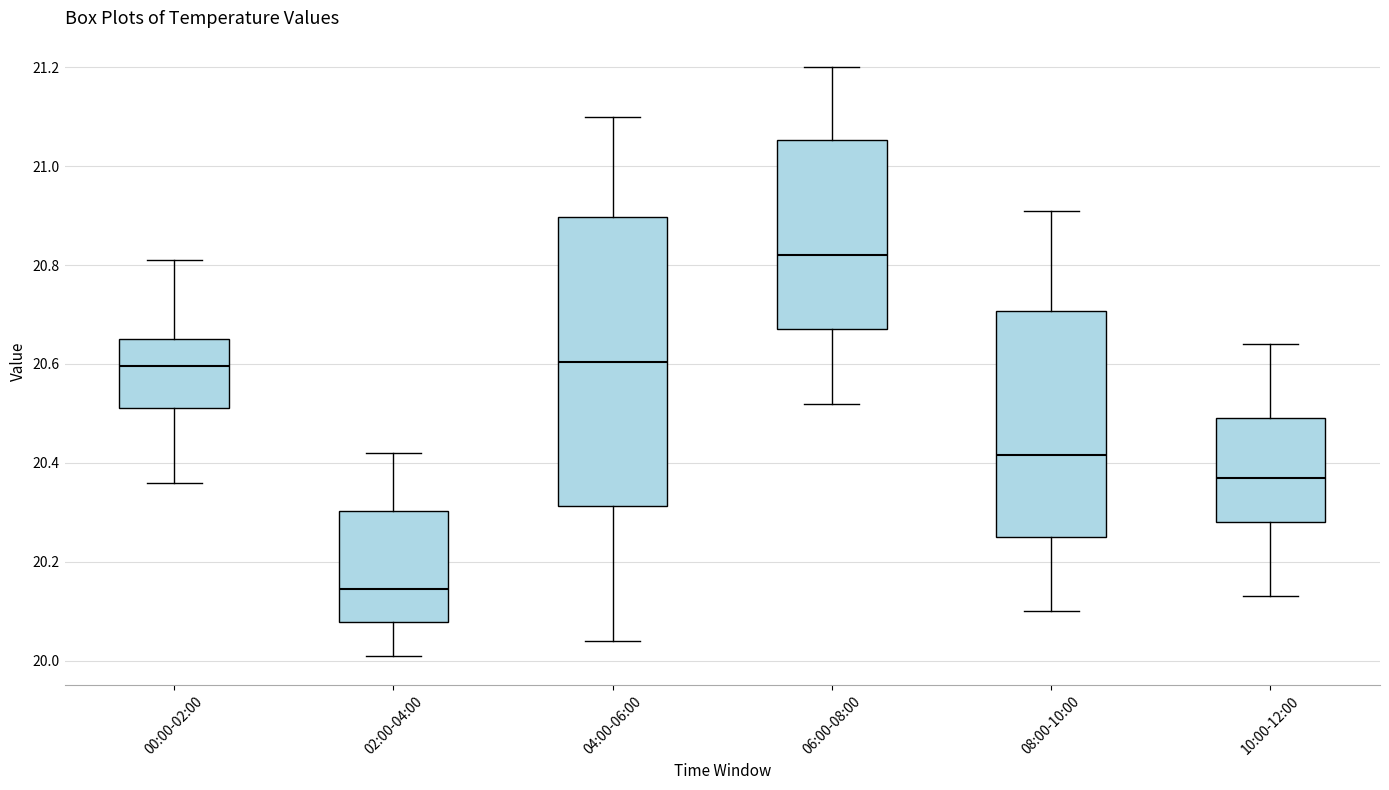

Reading left to right, transcribe this box plot: for each box, give where its median line is, the range the box spans, and where its two whiskers end, as read against the y-axis. The values are not printed on the chart, so give them approximately, as read against the axis.

00:00-02:00: median 20.60, box 20.52 to 20.66, whiskers 20.36 to 20.82
02:00-04:00: median 20.14, box 20.08 to 20.30, whiskers 20.02 to 20.42
04:00-06:00: median 20.60, box 20.32 to 20.90, whiskers 20.04 to 21.10
06:00-08:00: median 20.82, box 20.68 to 21.06, whiskers 20.52 to 21.20
08:00-10:00: median 20.42, box 20.26 to 20.70, whiskers 20.10 to 20.92
10:00-12:00: median 20.38, box 20.28 to 20.50, whiskers 20.14 to 20.64